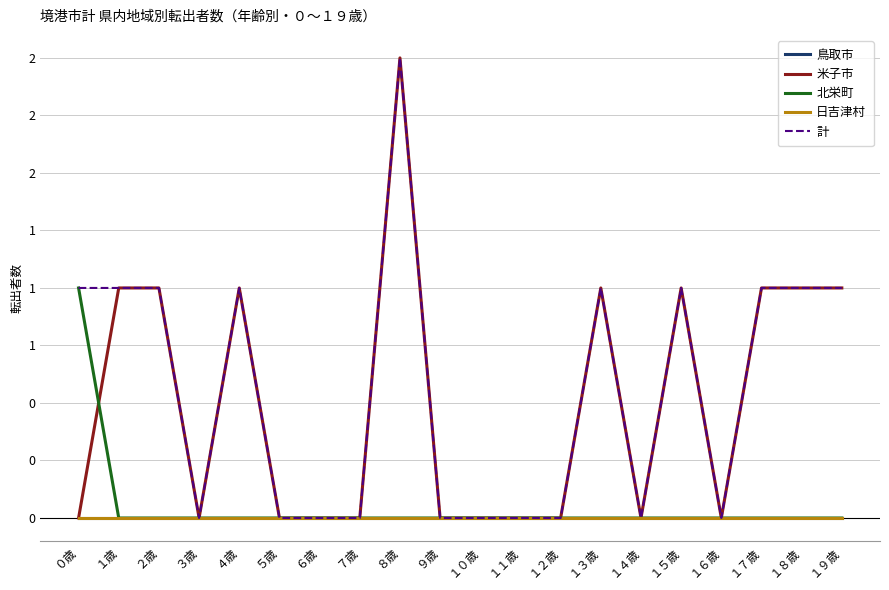

Reading right to left, transcribe all the data shown in this chart.

鳥取市: １９歳=0	１８歳=0	１７歳=0	１６歳=0	１５歳=0	１４歳=0	１３歳=0	１２歳=0	１１歳=0	１０歳=0	９歳=0	８歳=0	７歳=0	６歳=0	５歳=0	４歳=0	３歳=0	２歳=0	１歳=0	０歳=0
米子市: １９歳=1	１８歳=1	１７歳=1	１６歳=0	１５歳=1	１４歳=0	１３歳=1	１２歳=0	１１歳=0	１０歳=0	９歳=0	８歳=2	７歳=0	６歳=0	５歳=0	４歳=1	３歳=0	２歳=1	１歳=1	０歳=0
北栄町: １９歳=0	１８歳=0	１７歳=0	１６歳=0	１５歳=0	１４歳=0	１３歳=0	１２歳=0	１１歳=0	１０歳=0	９歳=0	８歳=0	７歳=0	６歳=0	５歳=0	４歳=0	３歳=0	２歳=0	１歳=0	０歳=1
日吉津村: １９歳=0	１８歳=0	１７歳=0	１６歳=0	１５歳=0	１４歳=0	１３歳=0	１２歳=0	１１歳=0	１０歳=0	９歳=0	８歳=0	７歳=0	６歳=0	５歳=0	４歳=0	３歳=0	２歳=0	１歳=0	０歳=0
計: １９歳=1	１８歳=1	１７歳=1	１６歳=0	１５歳=1	１４歳=0	１３歳=1	１２歳=0	１１歳=0	１０歳=0	９歳=0	８歳=2	７歳=0	６歳=0	５歳=0	４歳=1	３歳=0	２歳=1	１歳=1	０歳=1